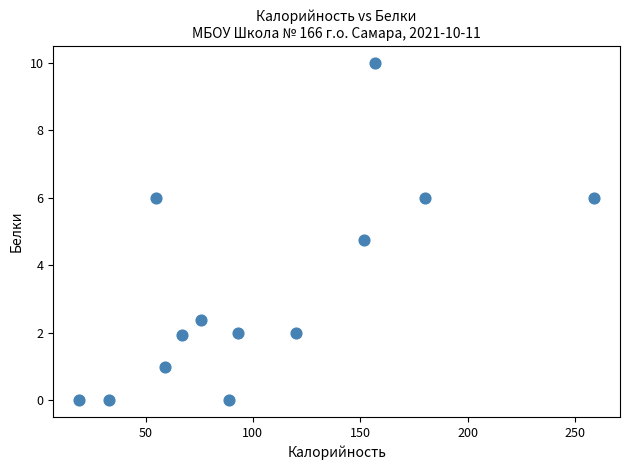

What is the range of Y values (max minus min)?

10.0